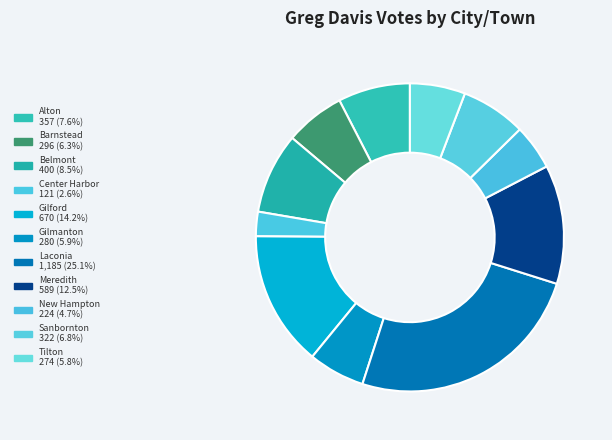

Combined, what portion of the pie is Tilton and Laconia?

30.9%